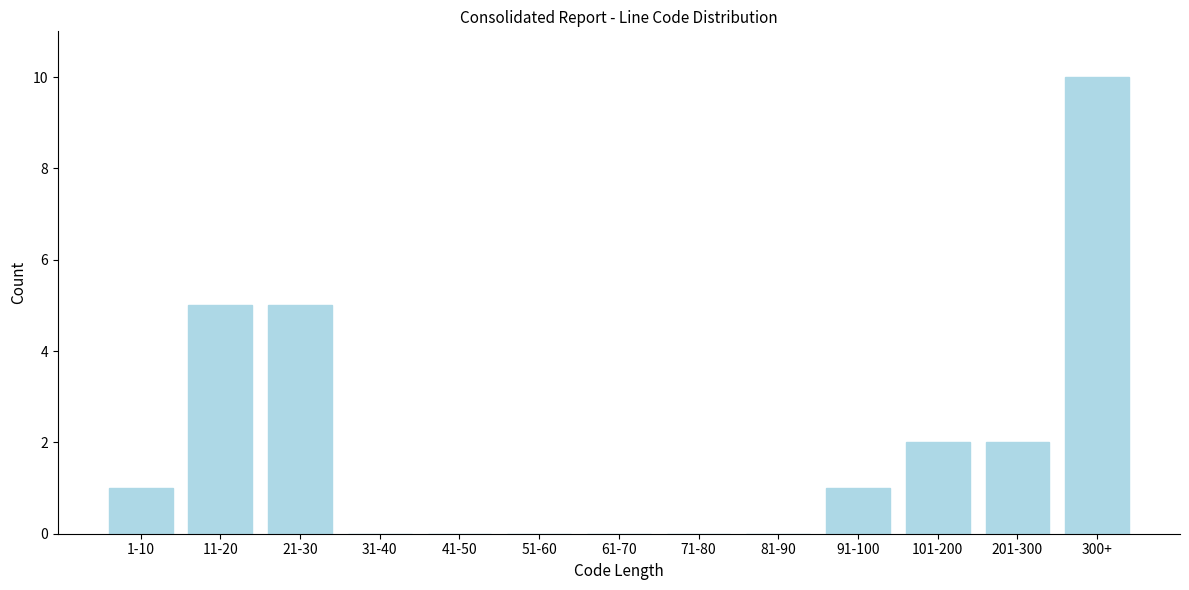

Reading right to left, transcribe all the data shown in this chart.

300+=10	201-300=2	101-200=2	91-100=1	81-90=0	71-80=0	61-70=0	51-60=0	41-50=0	31-40=0	21-30=5	11-20=5	1-10=1